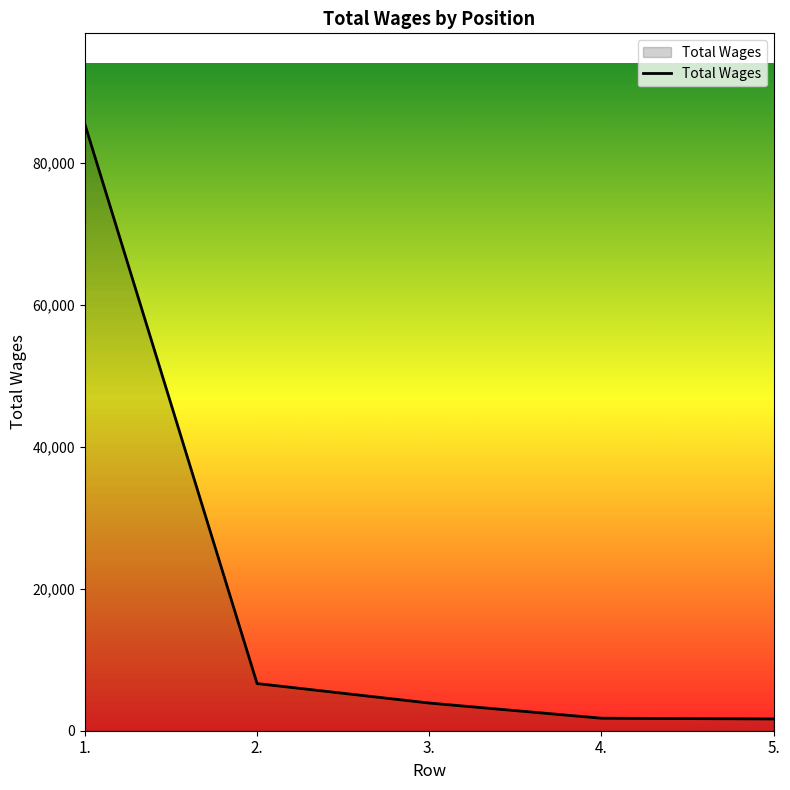

The value at 1. is 85395. True or false?

True